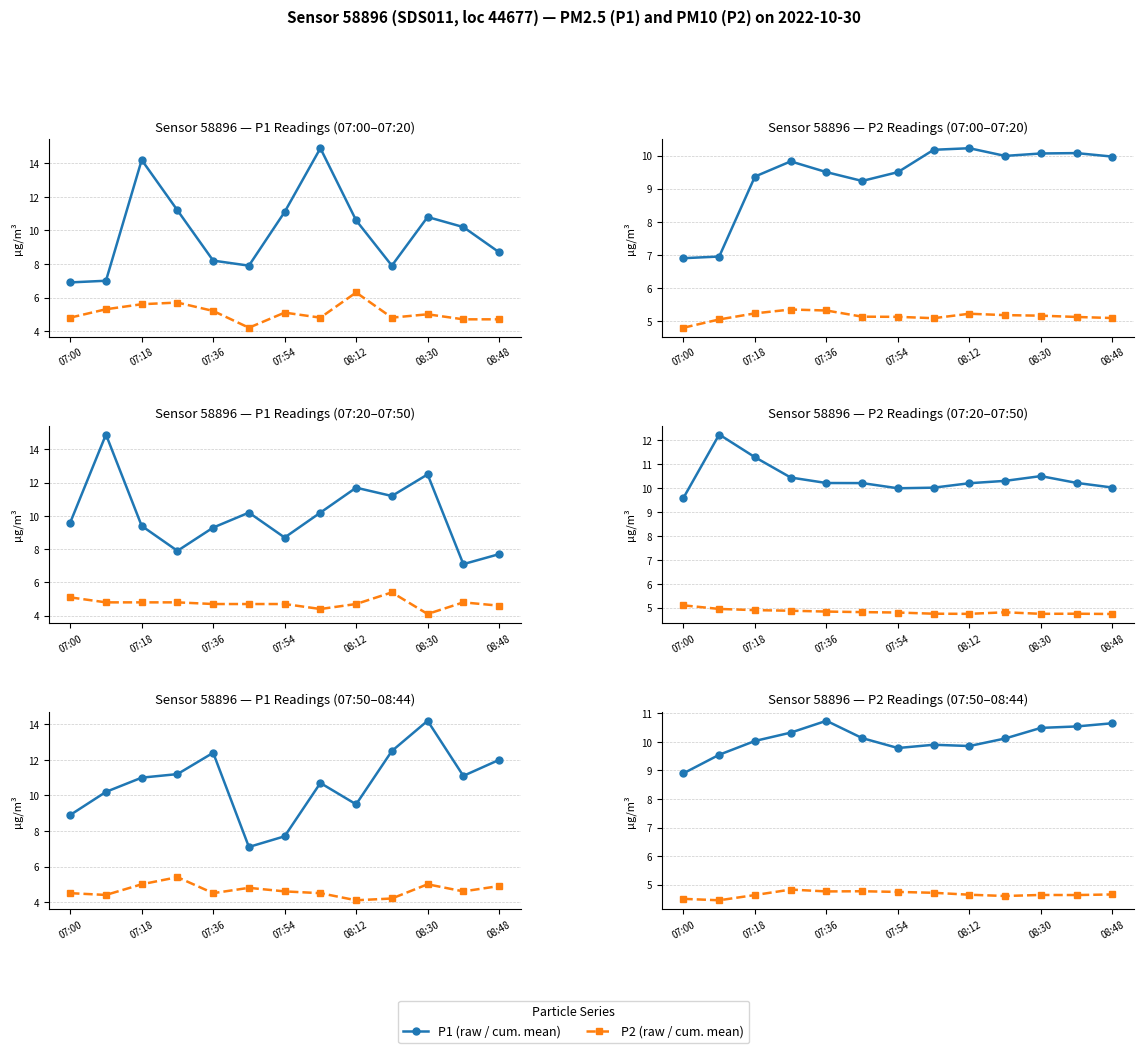

How many interior local valleys does the P1 (cum. mean) series have?

2